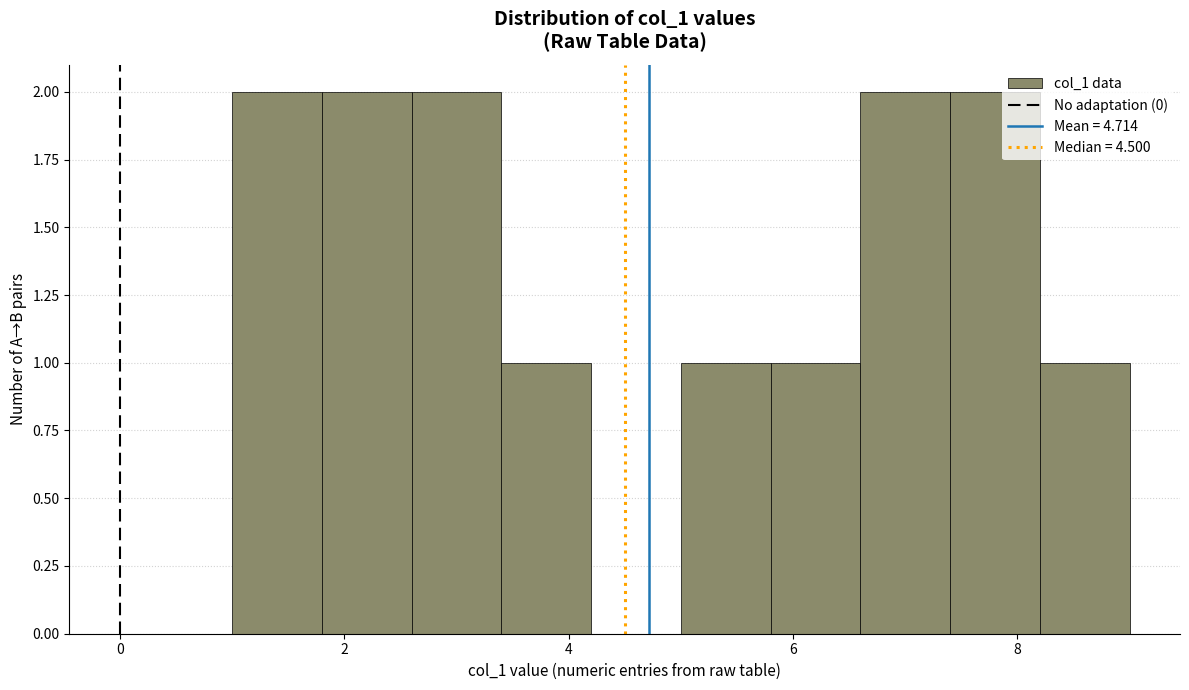

Reading left to right, list every bar in this chart as the range it spans on the x-axis followed by its height. The values are not printed on the chart, so give them approximately, as read against the axis.

1.0 to 1.8: 2
1.8 to 2.6: 2
2.6 to 3.4: 2
3.4 to 4.2: 1
4.2 to 5.0: 0
5.0 to 5.8: 1
5.8 to 6.6: 1
6.6 to 7.4: 2
7.4 to 8.2: 2
8.2 to 9.0: 1